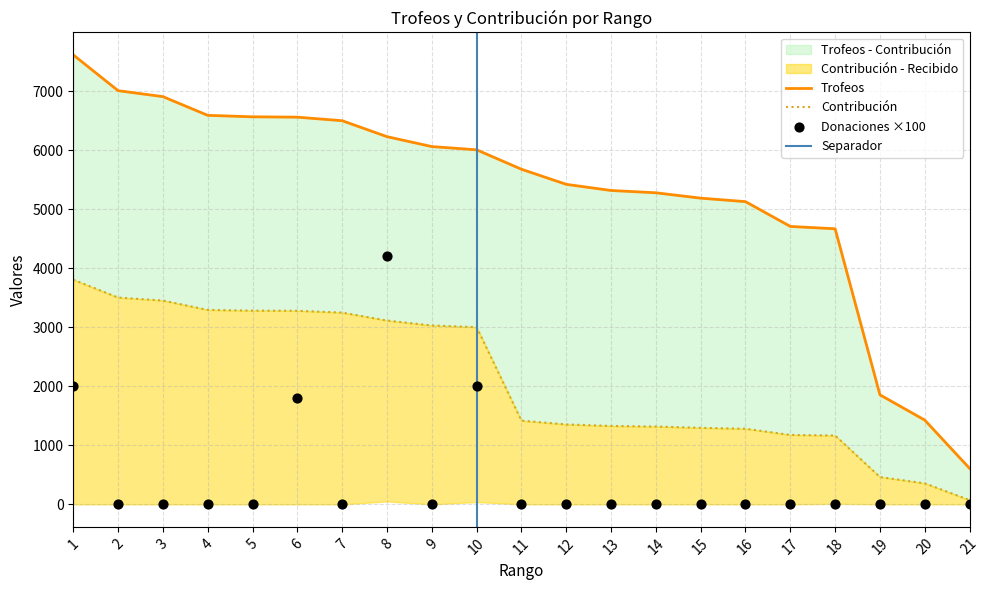

Which series contains the highest Y value?

Trofeos